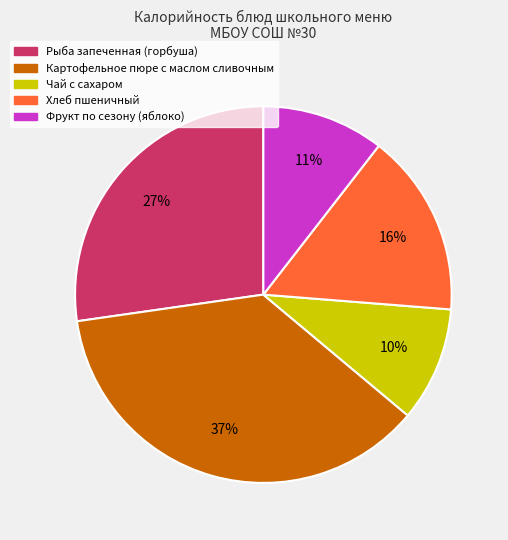

What percentage is the Хлеб пшеничный slice, to the nearest percent?

16%